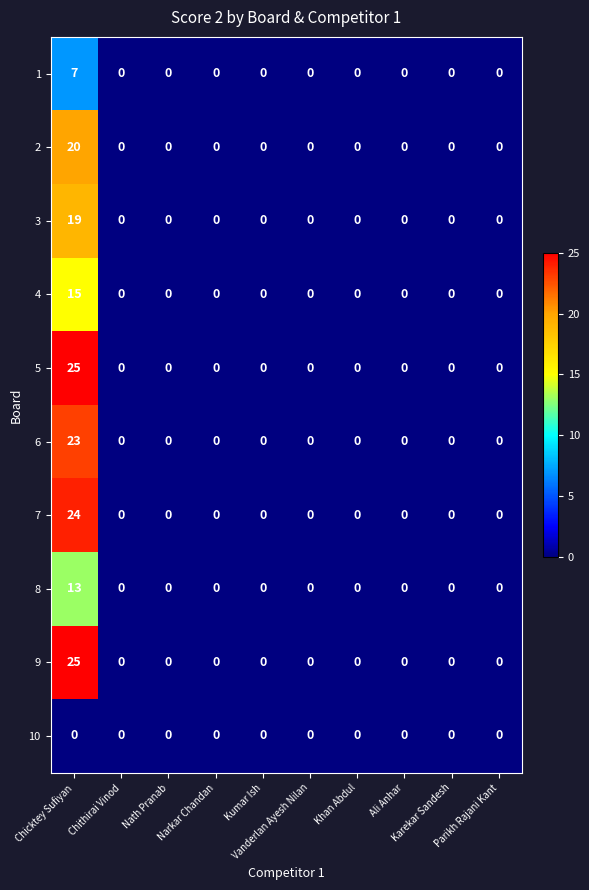

What is the sum of all 6 values?

23